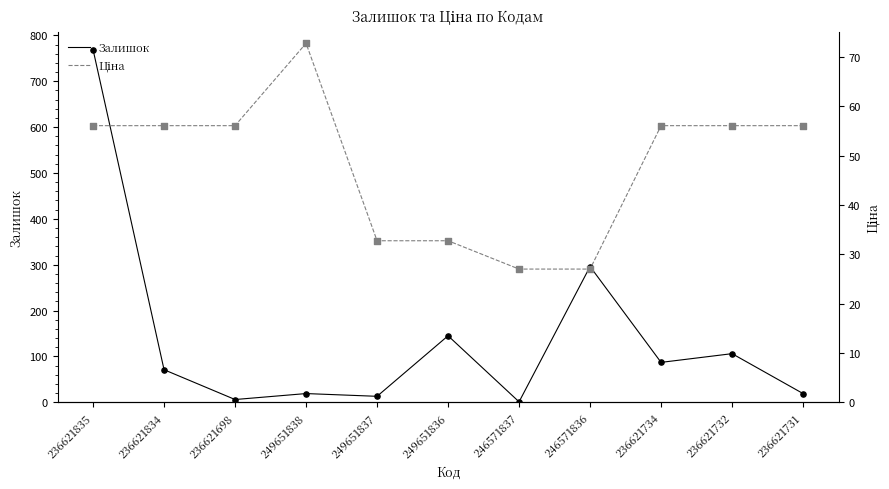

At which category is the sum across all series the highest?

236621835